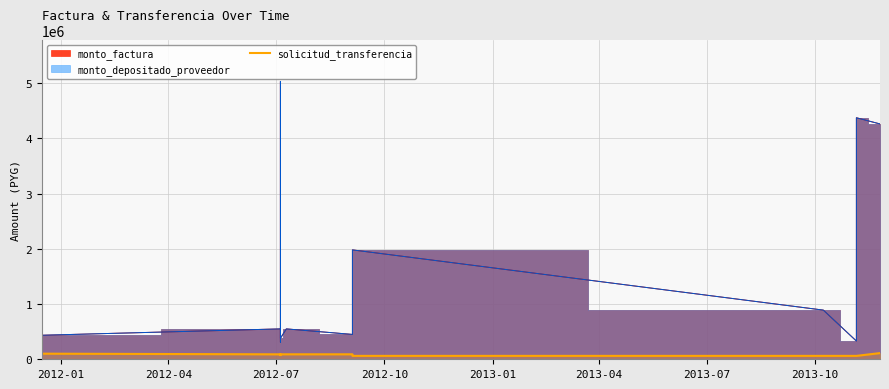

How many data points are less than 89379?

6